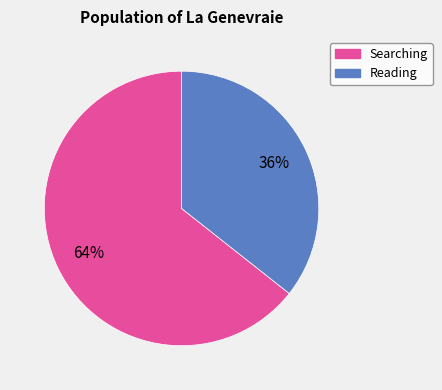

To the nearest percent, what is the average slice percentage?

50%